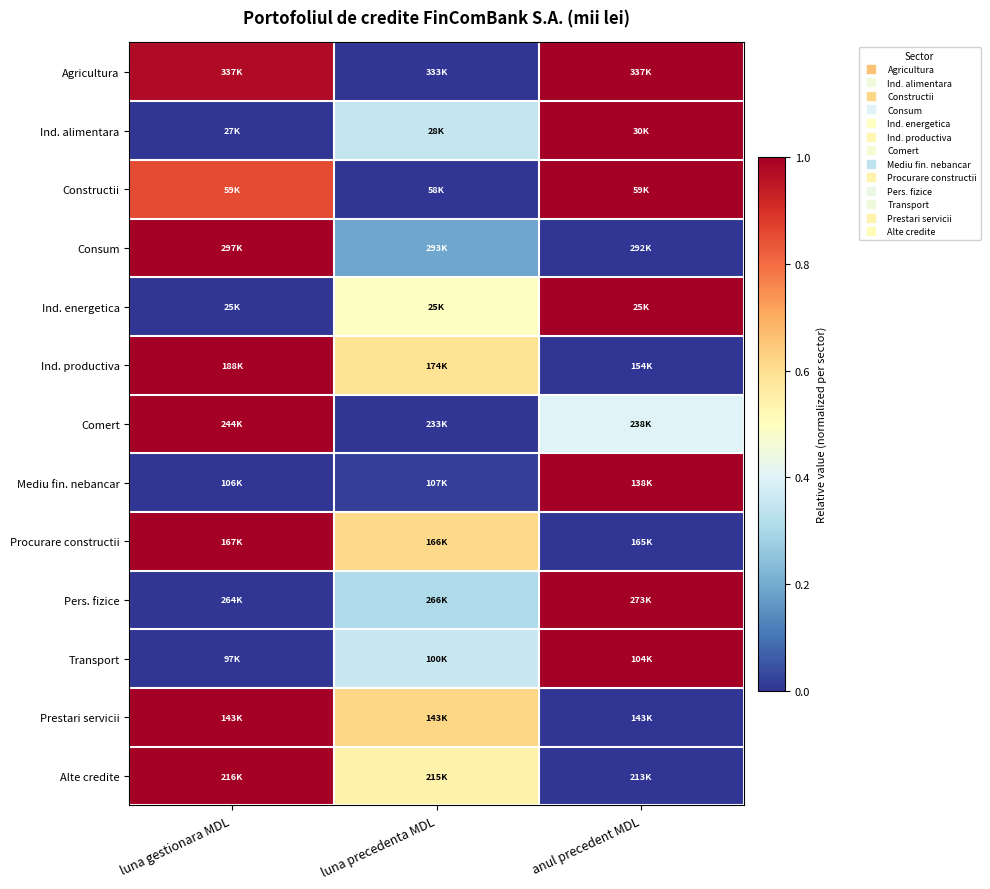

Which series has the widest spread of values?

Ind. productiva